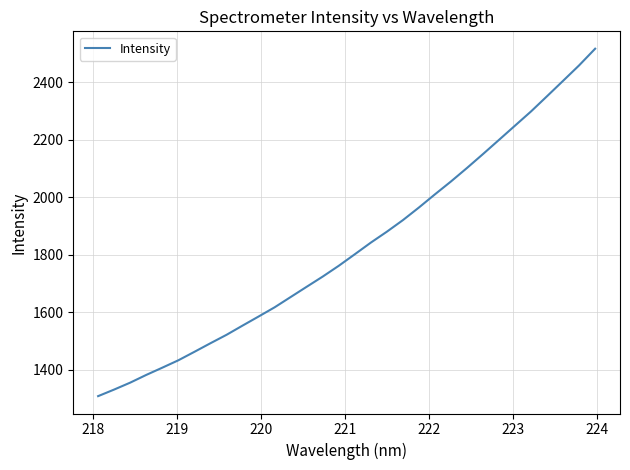

How many lines are shown in the chart?

1